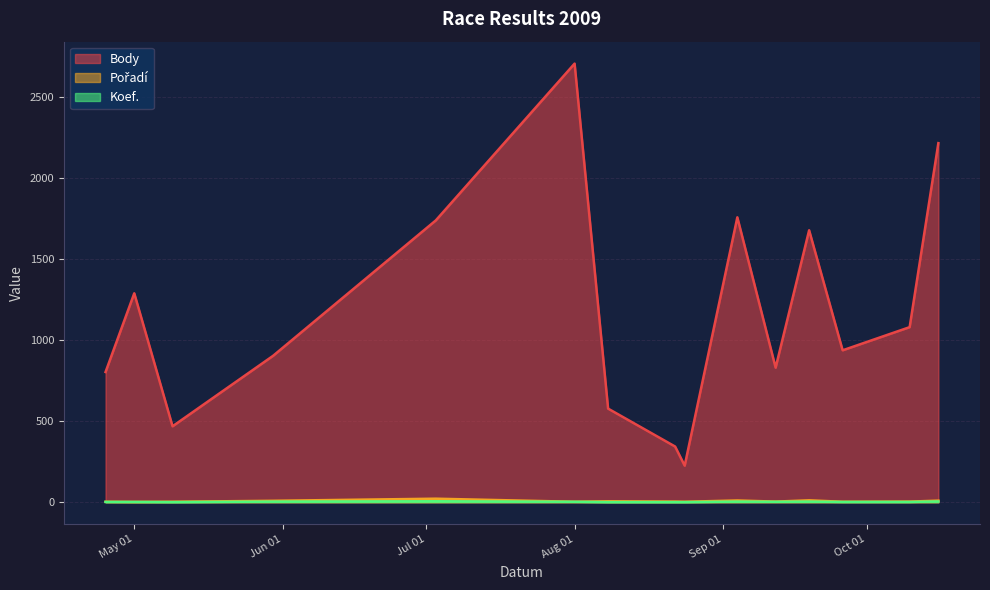

Which category has the lowest value in the Body series?

2009-08-24